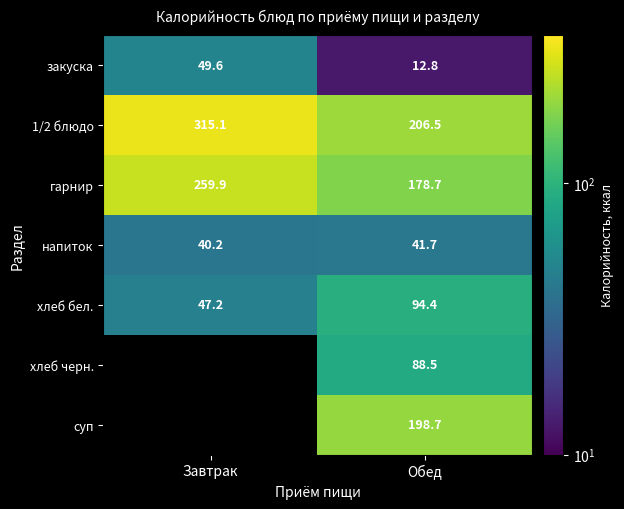

At which category is the sum across all series the highest?

Обед